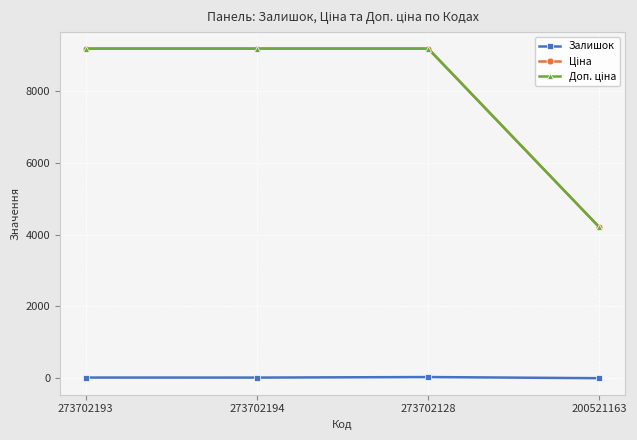

What is the maximum value shown in the chart?

9185.9